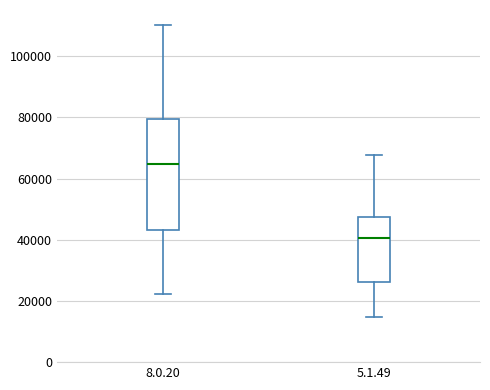

Which box has the lowest median line?

5.1.49